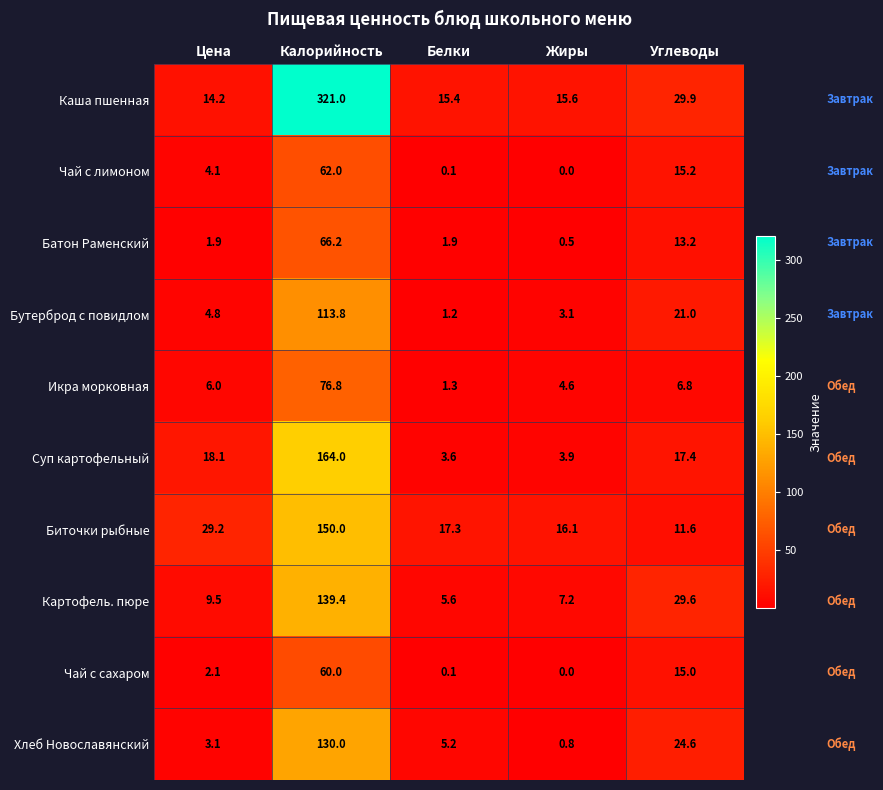

Which series has the largest range (max minus min)?

Каша пшенная